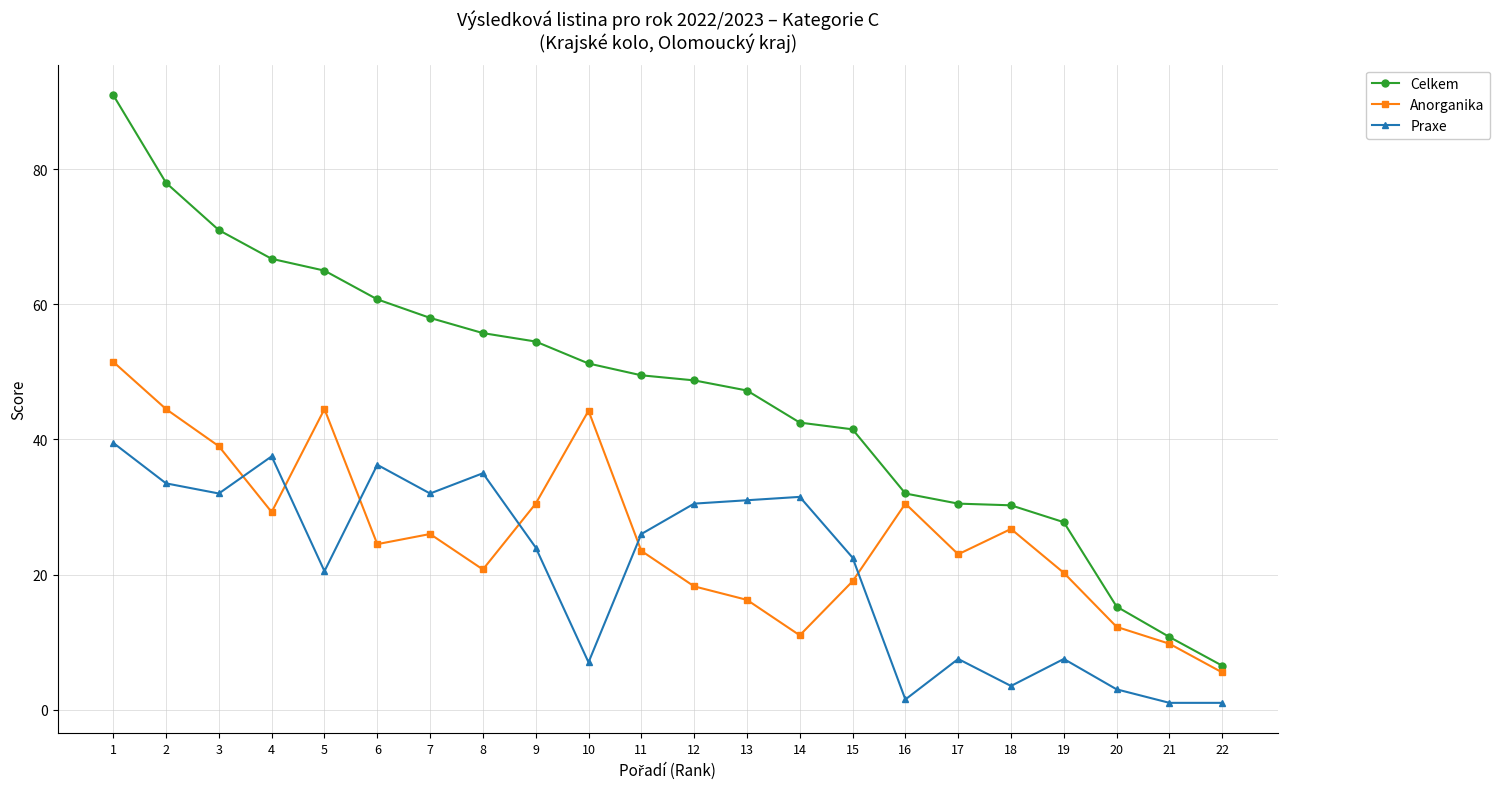

What is the greatest value displayed?

91.0